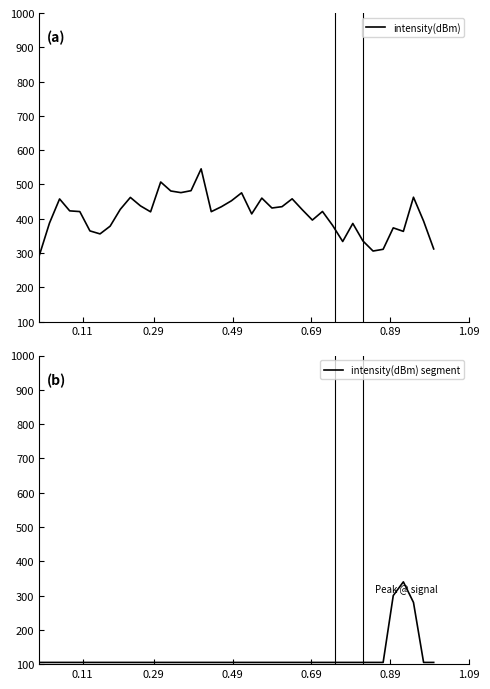

What is the minimum value for intensity(dBm)?

293.5